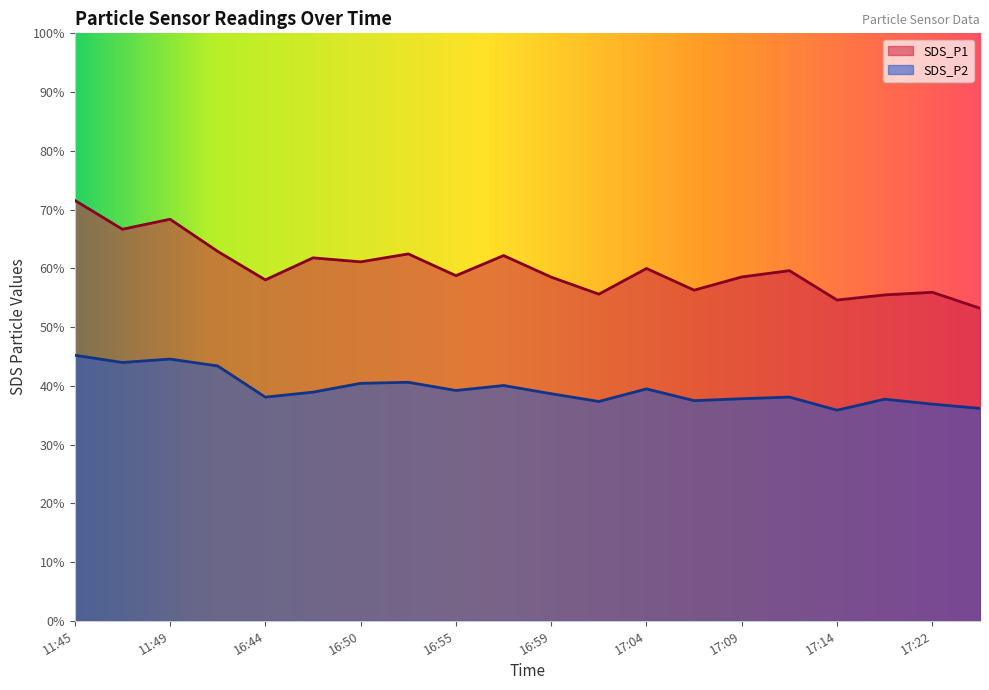

Which category has the lowest value in the SDS_P2 series?

17:14